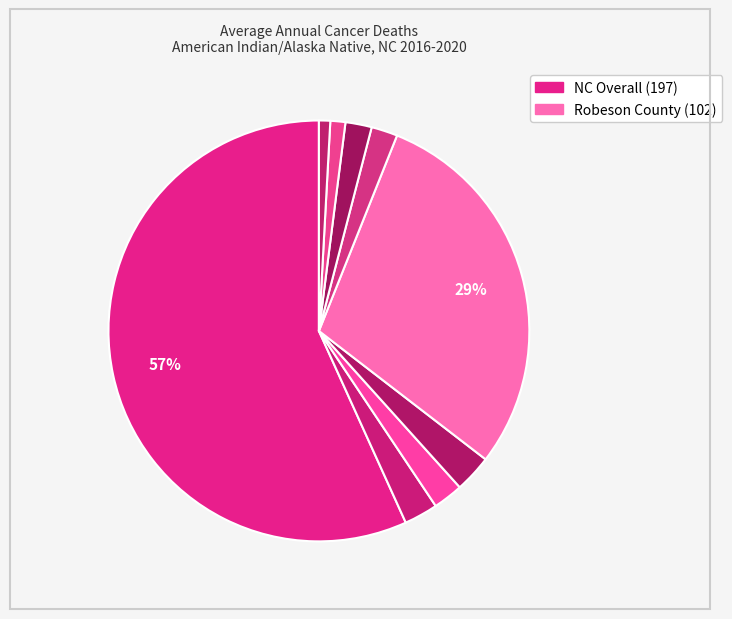

Is there a majority slice in this chart?

Yes